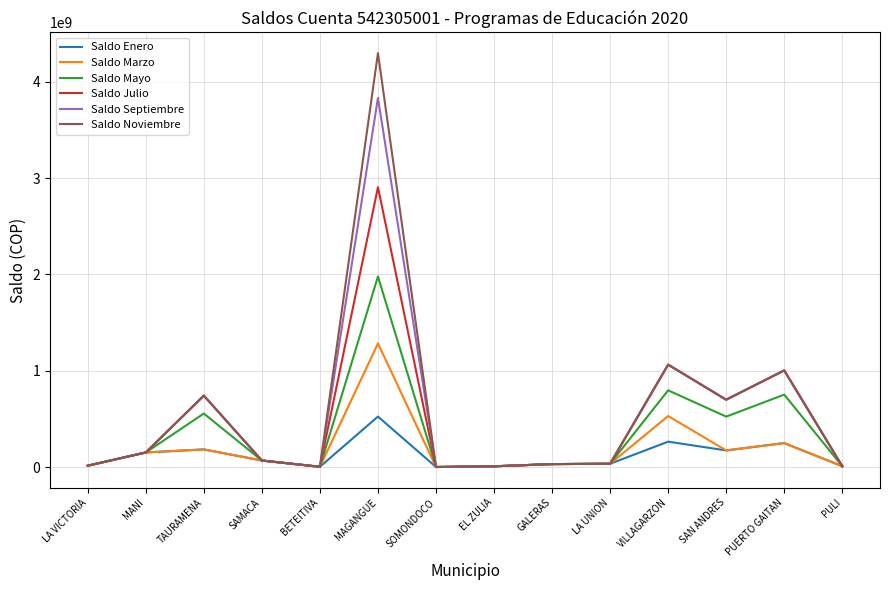

What is the difference between the second highest and second lowest values in the Saldo Septiembre series?

1059097003